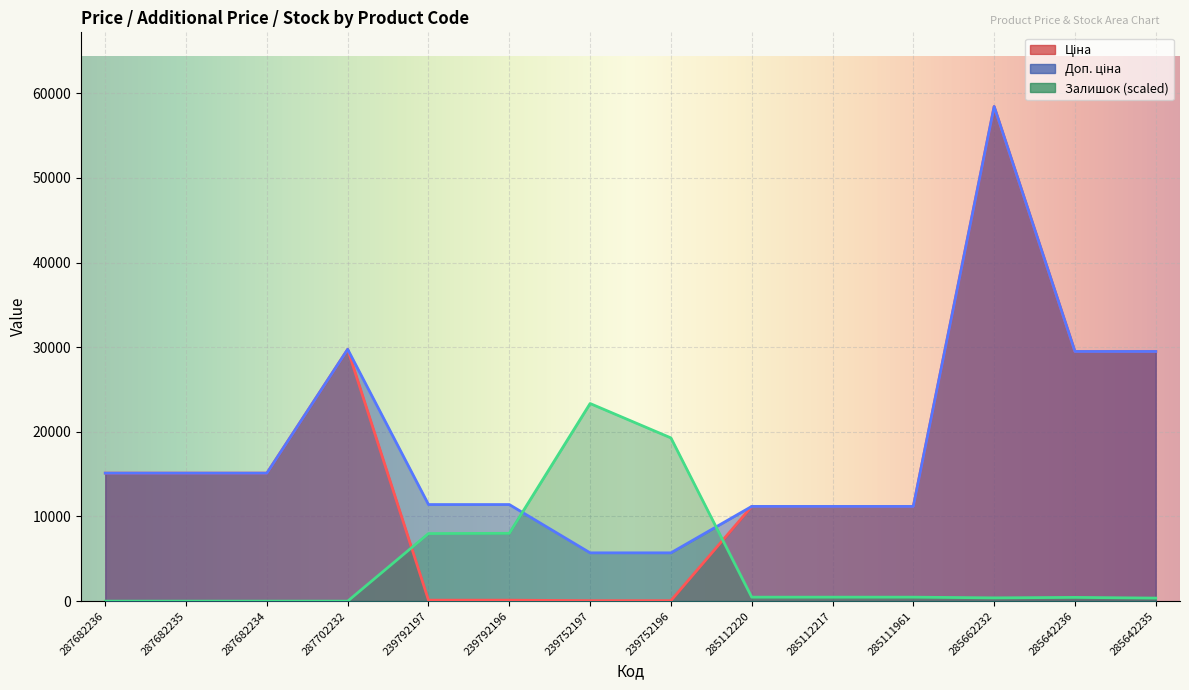

Which category has the lowest value in the Доп. ціна series?

239752197